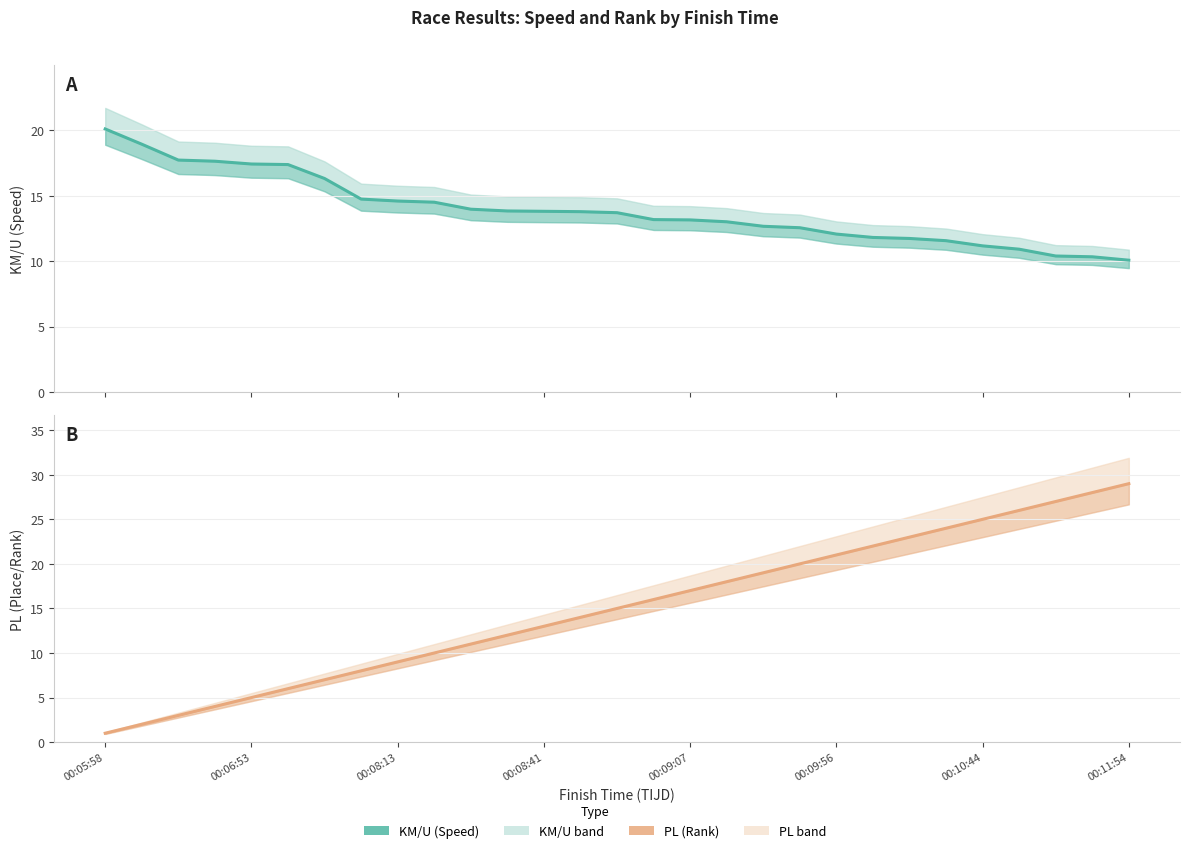

The PL (Rank) series shows 9.0 at 00:08:13. True or false?

True